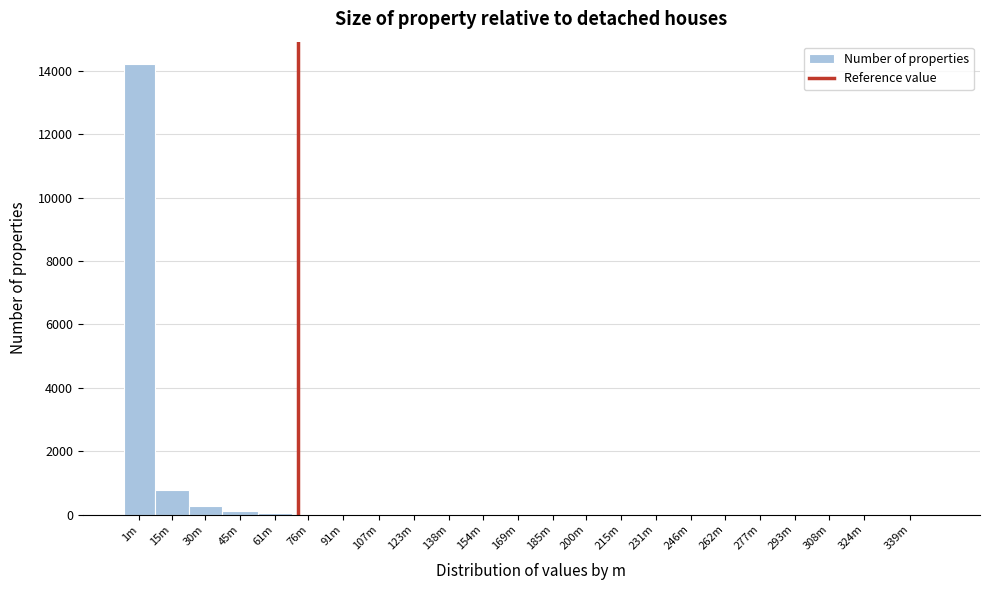

What is the greatest value displayed?

14211